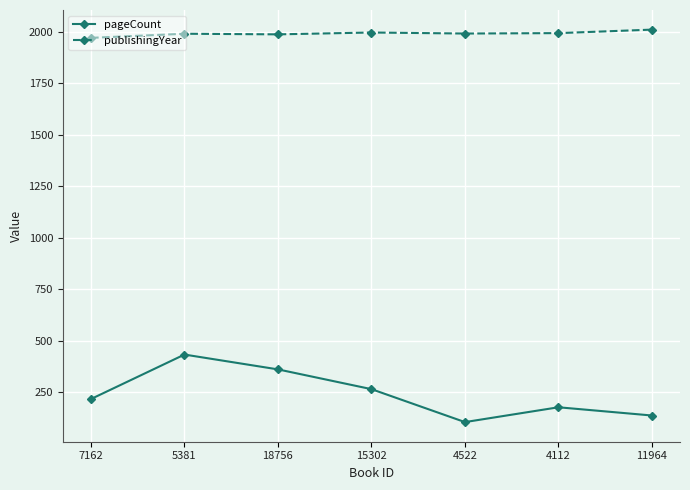

Where is the first local maximum for pageCount?

5381